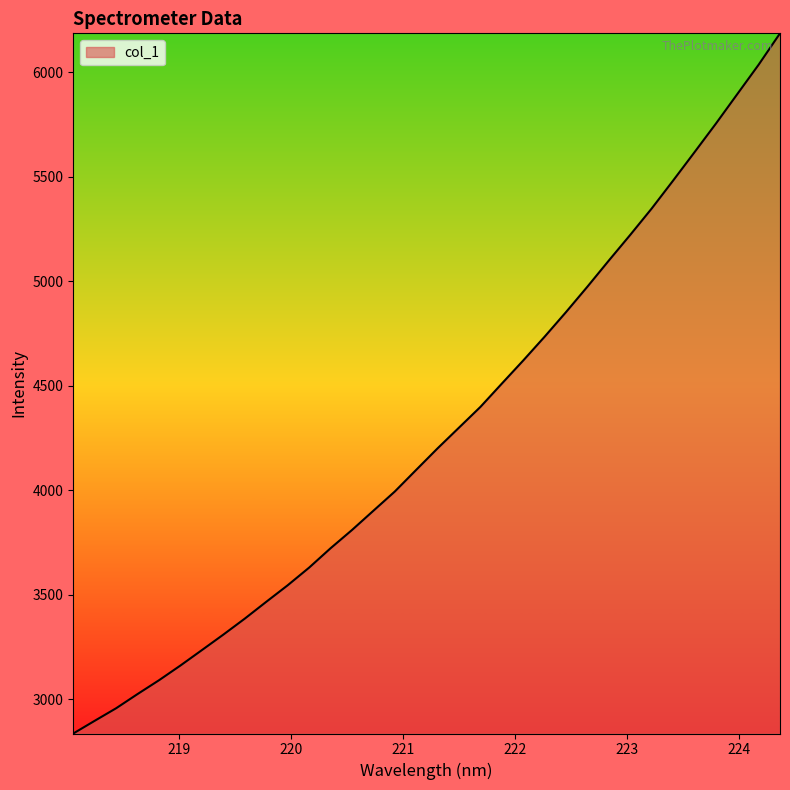

What is the greatest value displayed?

6186.5